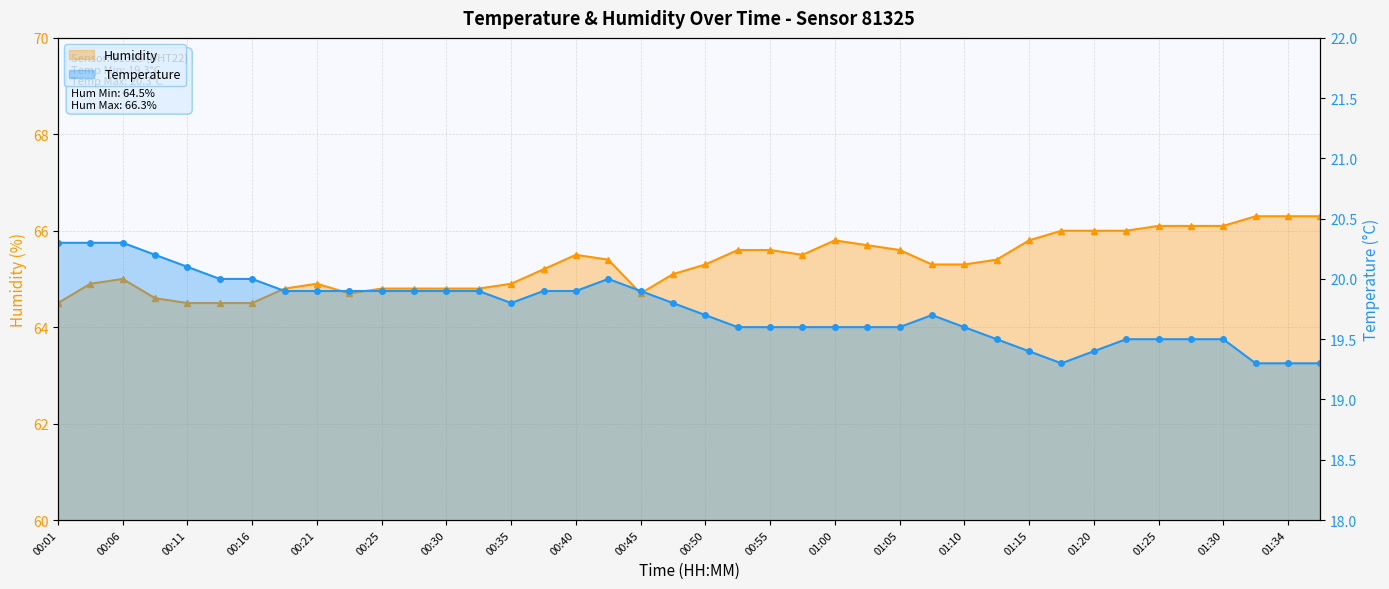

Reading left to right, transcribe all the data shown in this chart.

Humidity: 64.5	64.9	65.0	64.6	64.5	64.5	64.5	64.8	64.9	64.7	64.8	64.8	64.8	64.8	64.9	65.2	65.5	65.4	64.7	65.1	65.3	65.6	65.6	65.5	65.8	65.7	65.6	65.3	65.3	65.4	65.8	66.0	66.0	66.0	66.1	66.1	66.1	66.3	66.3	66.3
Temperature: 20.3	20.3	20.3	20.2	20.1	20.0	20.0	19.9	19.9	19.9	19.9	19.9	19.9	19.9	19.8	19.9	19.9	20.0	19.9	19.8	19.7	19.6	19.6	19.6	19.6	19.6	19.6	19.7	19.6	19.5	19.4	19.3	19.4	19.5	19.5	19.5	19.5	19.3	19.3	19.3